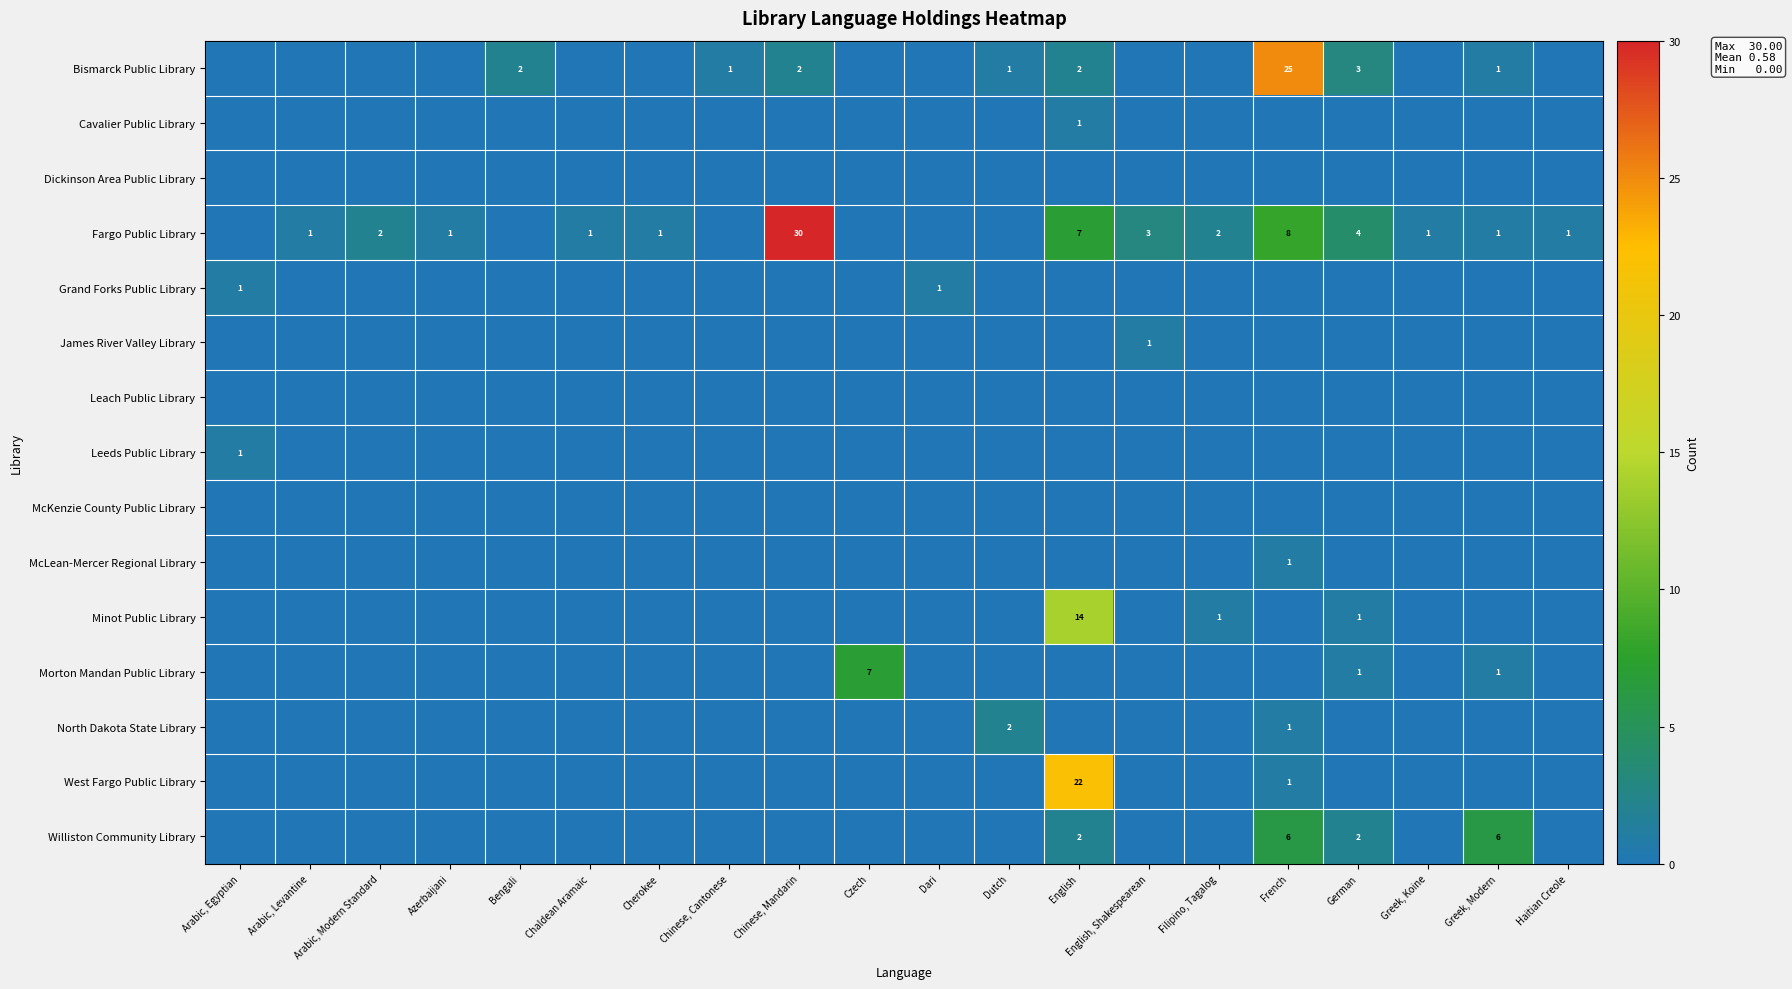

The value of North Dakota State Library at French is 1. True or false?

True